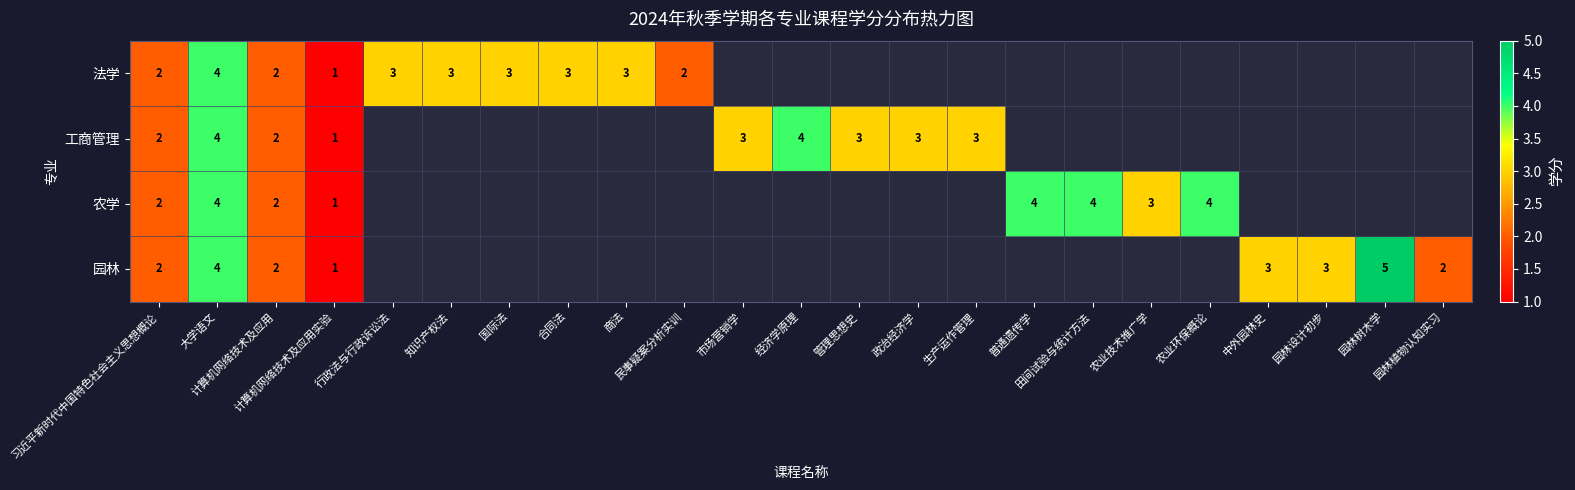

The value of 农学 at 大学语文 is 6. True or false?

False